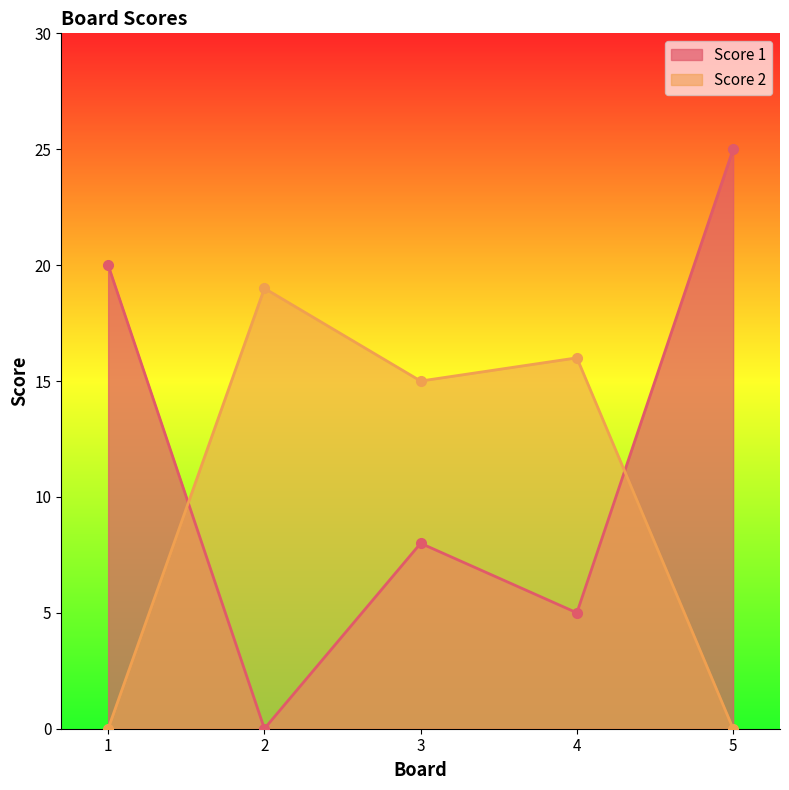

How many distinct data groups are displayed?

2